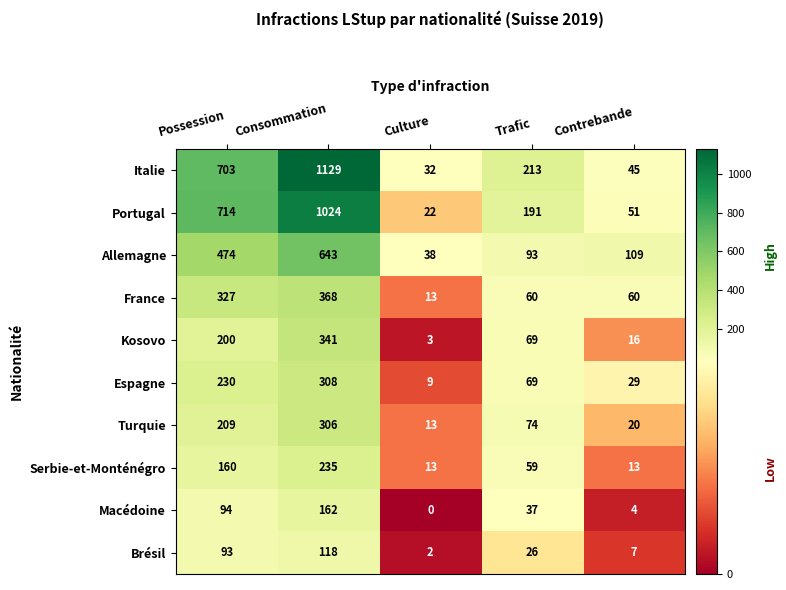

Is the value of Brésil at Culture greater than the value of Italie at Culture?

No